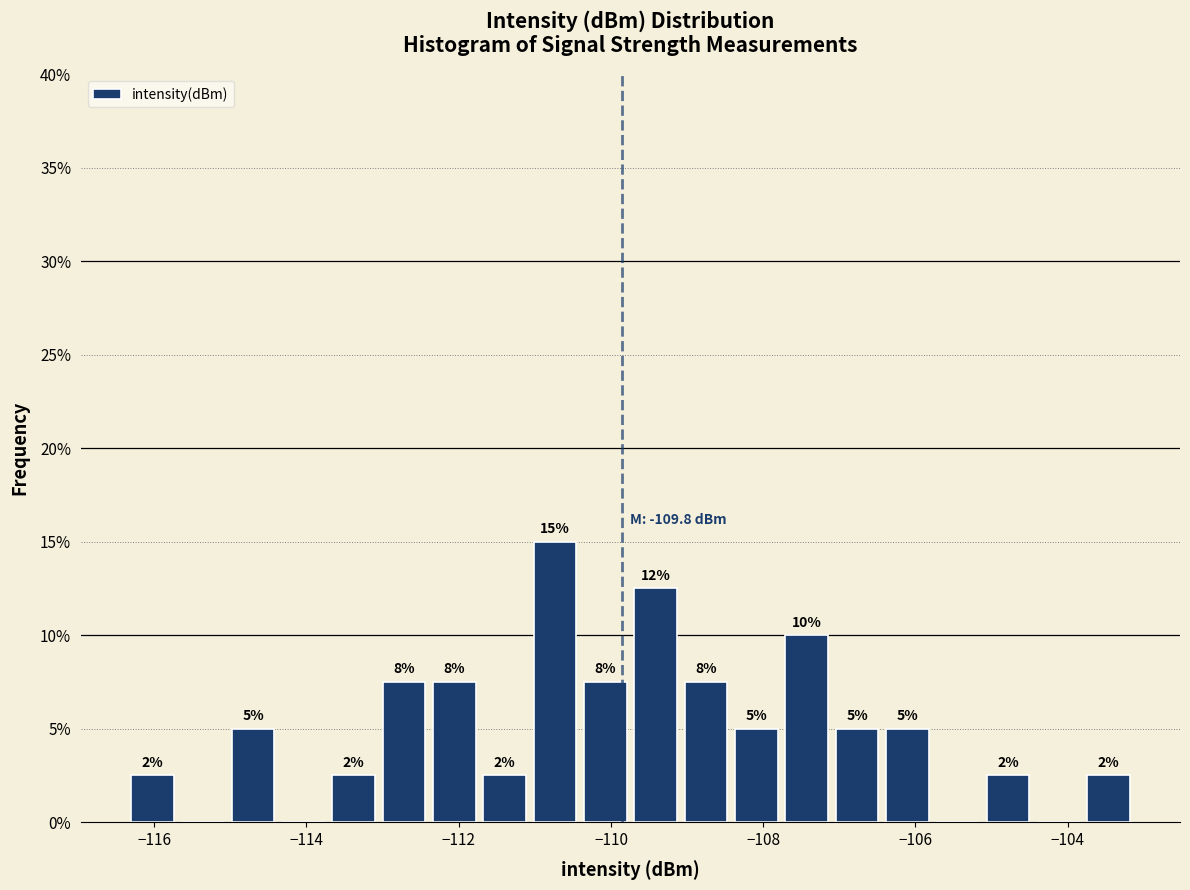

Read against the x-axis, roughly where is the centre of the tallest bar?

-110.8